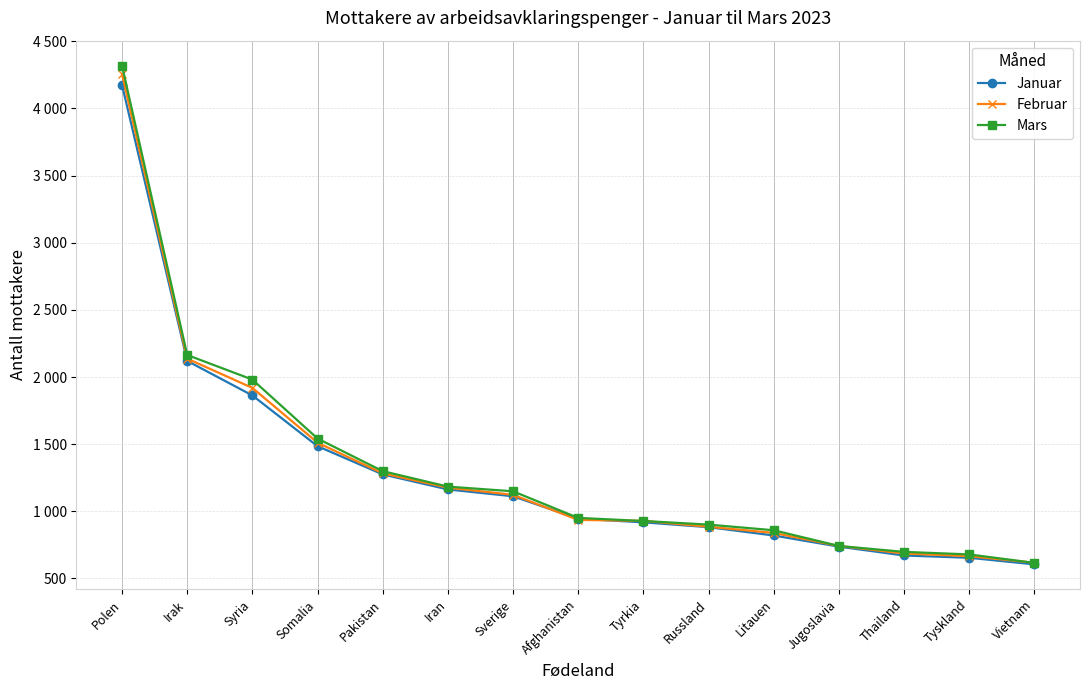

True or false: Mars has more than 2 points higher than both neighbors.

False